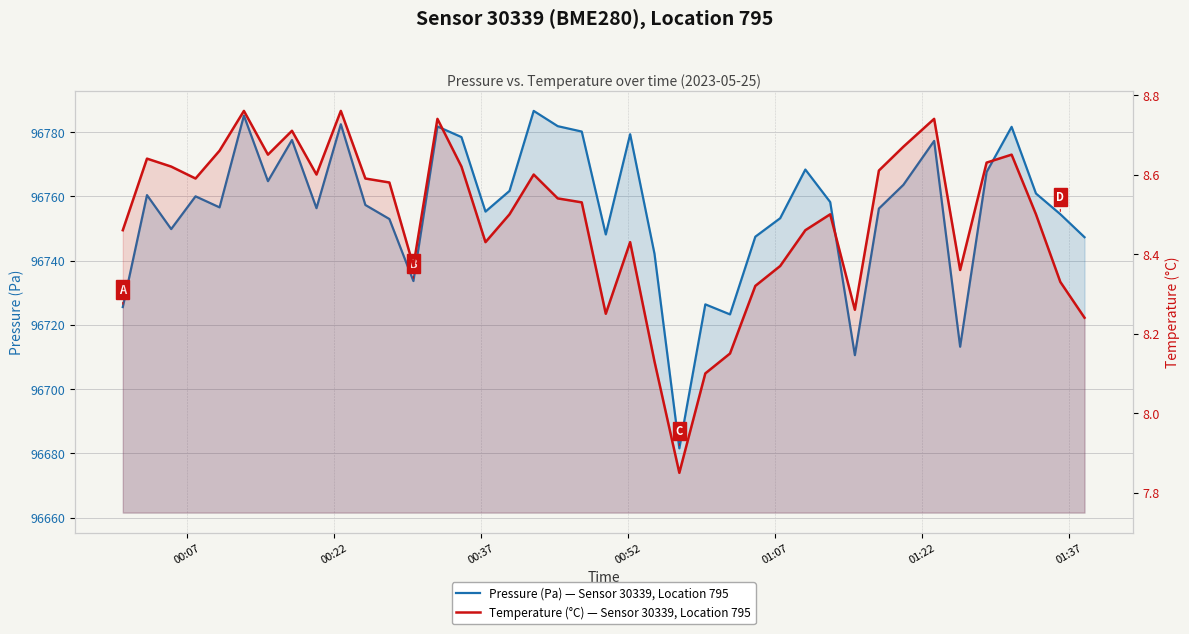

Reading right to left, what are all the values shown in this chart?

Pressure (Pa) — Sensor 30339, Location 795: 96747.3	96754.4	96760.9	96781.6	96767.6	96713.2	96777.2	96763.6	96756.2	96710.6	96758.2	96768.3	96753.2	96747.4	96723.2	96726.4	96681.6	96742.1	96779.3	96748.1	96780.2	96781.8	96786.6	96761.7	96755.2	96778.4	96781.8	96733.6	96752.9	96757.3	96782.4	96756.3	96777.5	96764.7	96785.1	96756.6	96760.0	96749.8	96760.4	96725.5
Temperature (°C) — Sensor 30339, Location 795: 8.2	8.3	8.5	8.7	8.6	8.4	8.7	8.7	8.6	8.3	8.5	8.5	8.4	8.3	8.2	8.1	7.8	8.1	8.4	8.2	8.5	8.5	8.6	8.5	8.4	8.6	8.7	8.4	8.6	8.6	8.8	8.6	8.7	8.7	8.8	8.7	8.6	8.6	8.6	8.5